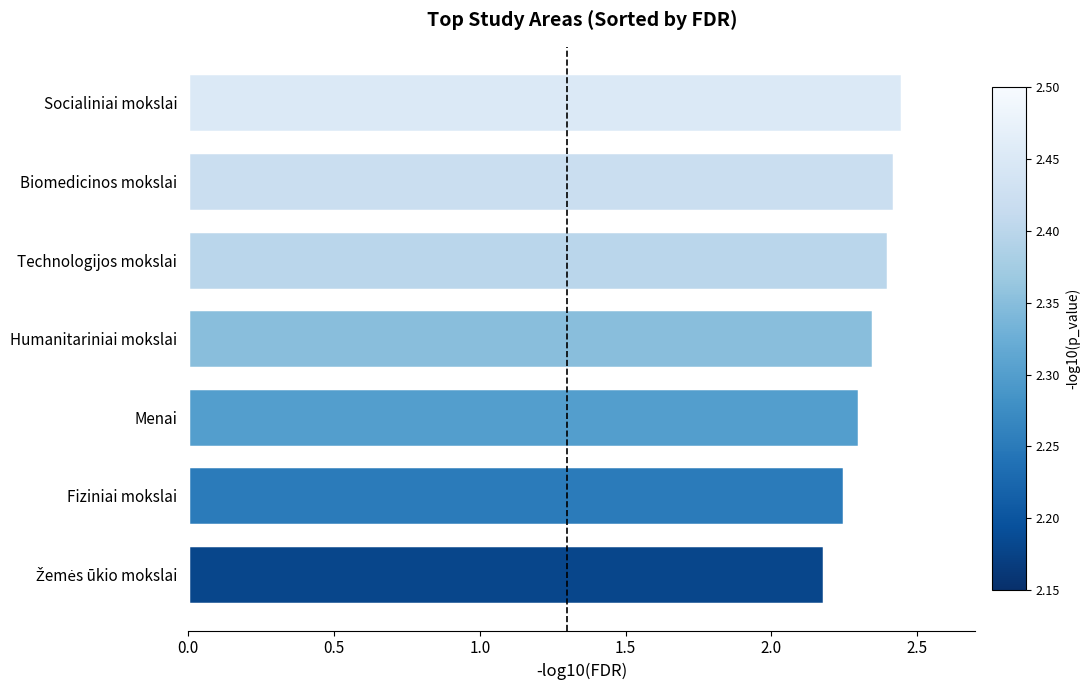

The chart shows a value of 4.0 at Biomedicinos mokslai. True or false?

False